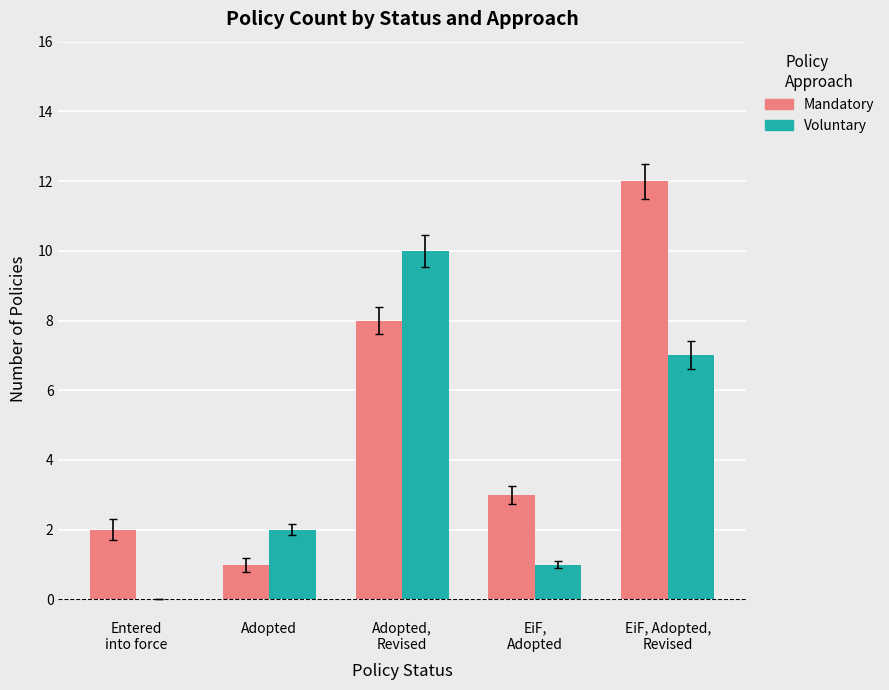

What is the sum of all Mandatory values?

26